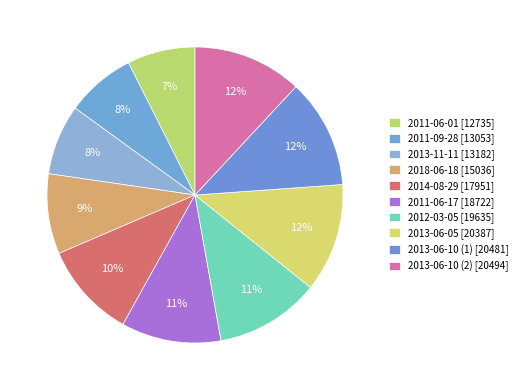

How many segments does this pie chart have?

10